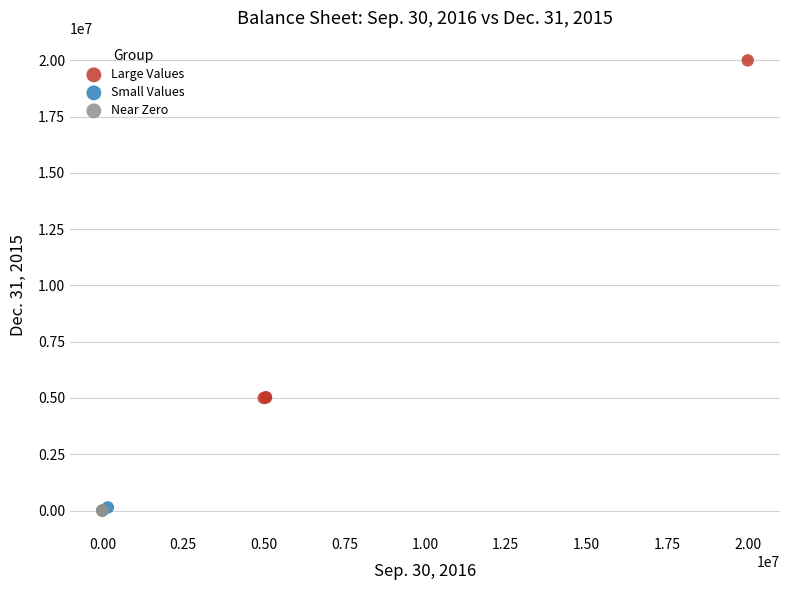

What are all the series names shown in the legend?

Large Values, Small Values, Near Zero